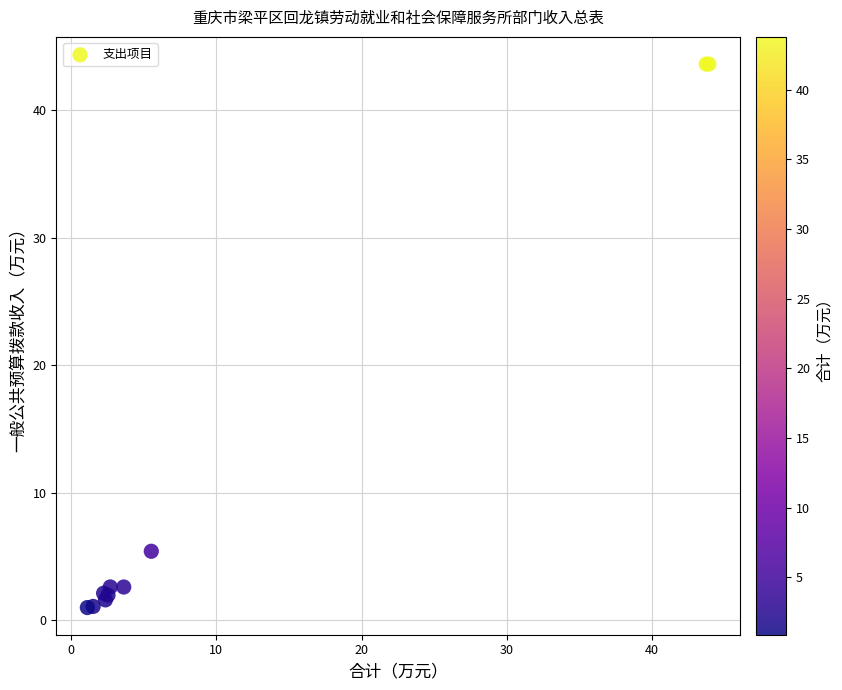

What Y value in the scatter plot is closest to 22?

5.4